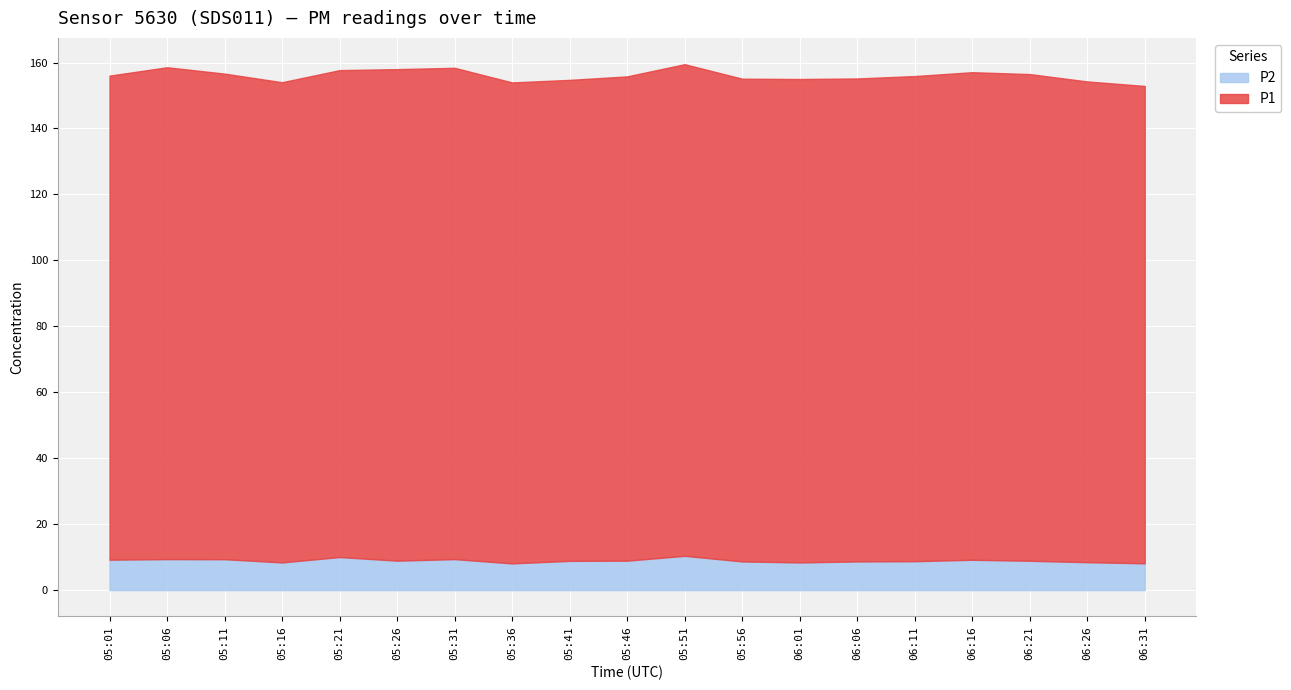

What is the highest value of the P1 series?

149.2